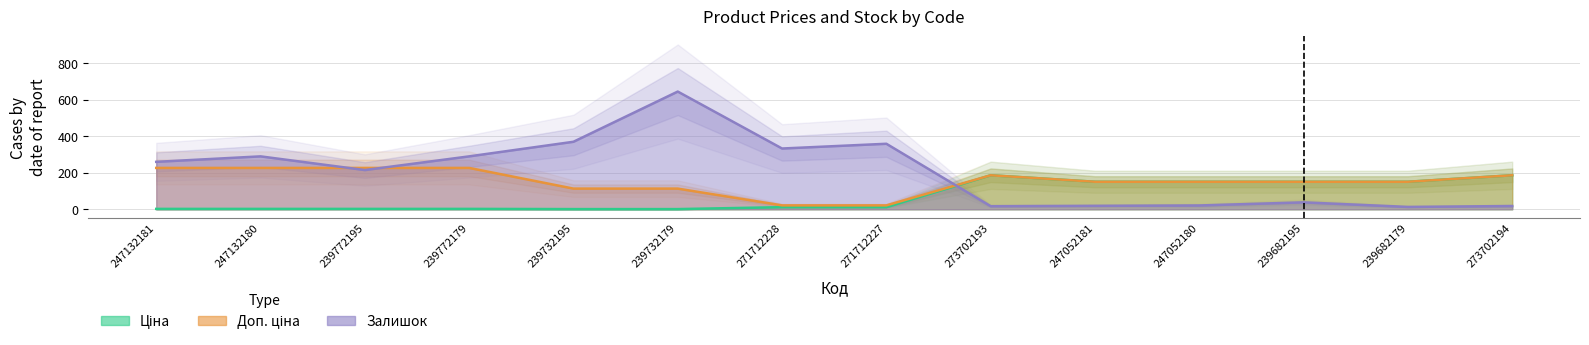

What is the difference between the highest and lowest values at 239732179?

643.9